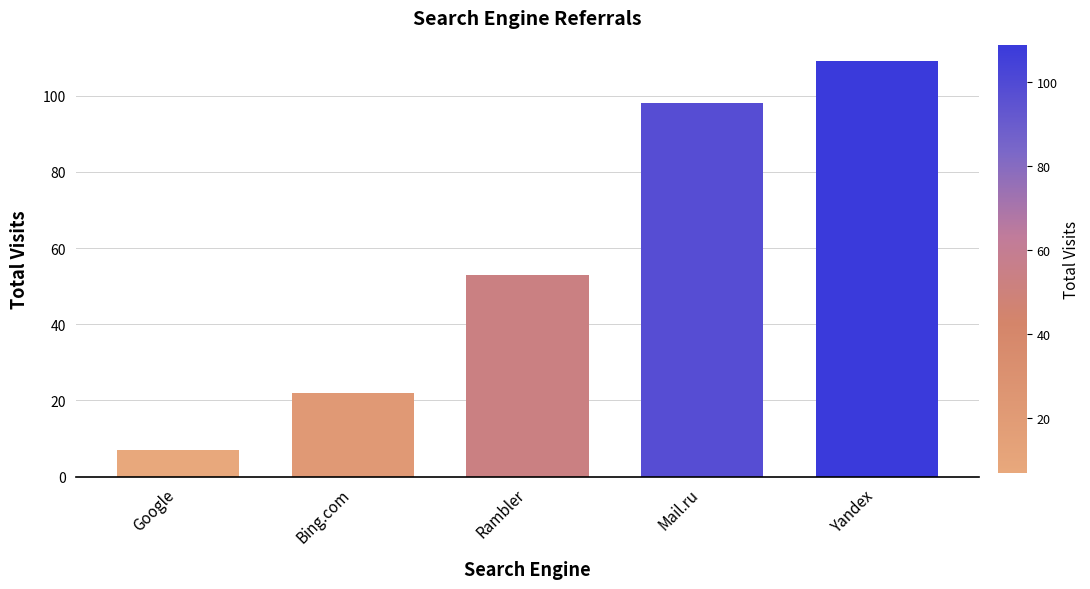

Count the values in the range 22 to 98.

3